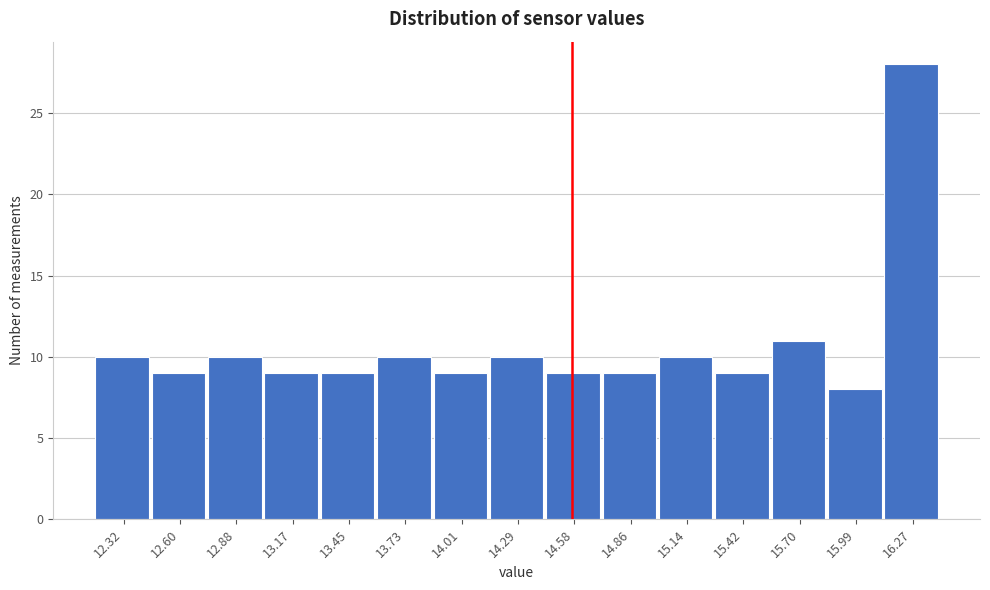

Reading left to right, extract all data points from this chart.

10	9	10	9	9	10	9	10	9	9	10	9	11	8	28